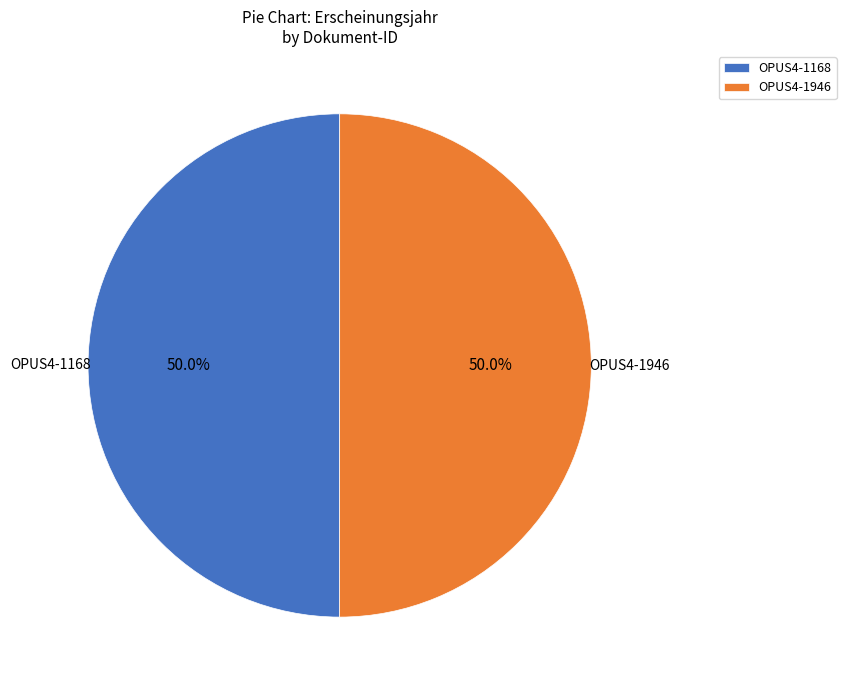

Do OPUS4-1168 and OPUS4-1946 together represent more than half of the pie?

Yes